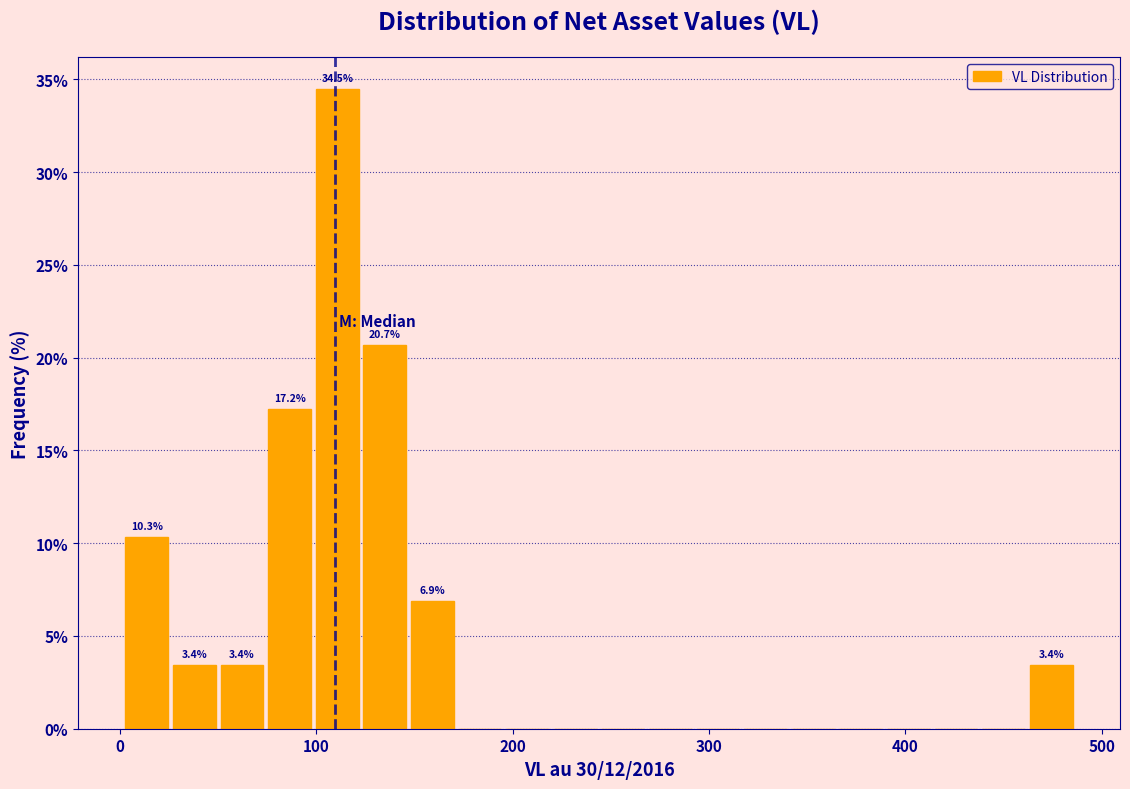

Read against the x-axis, roughly where is the centre of the tallest bar?

110